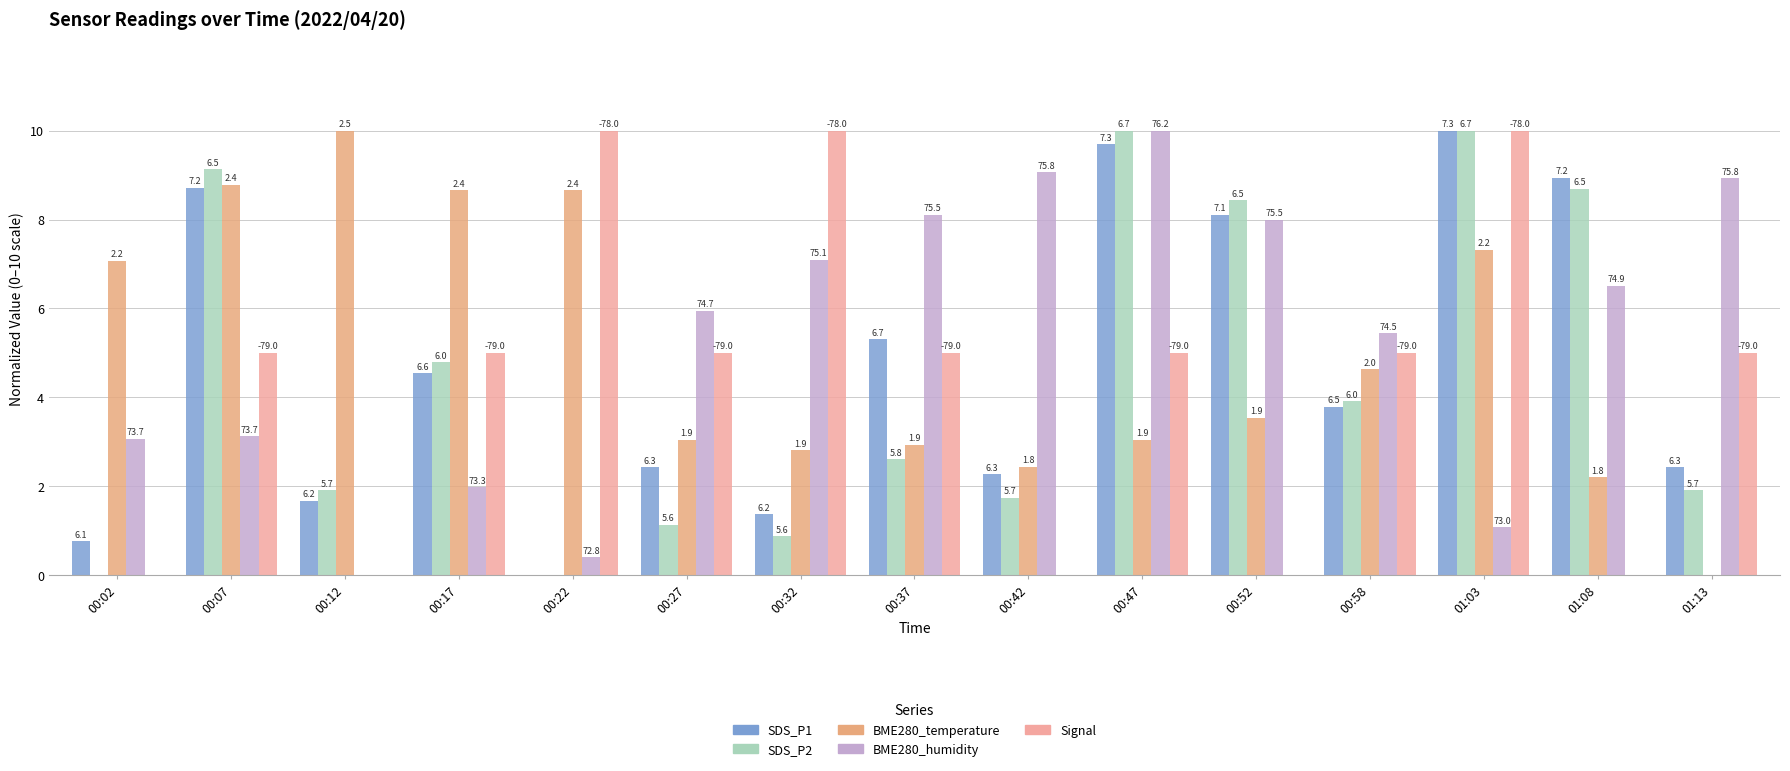

What are all the series names shown in the legend?

SDS_P1, SDS_P2, BME280_temperature, BME280_humidity, Signal